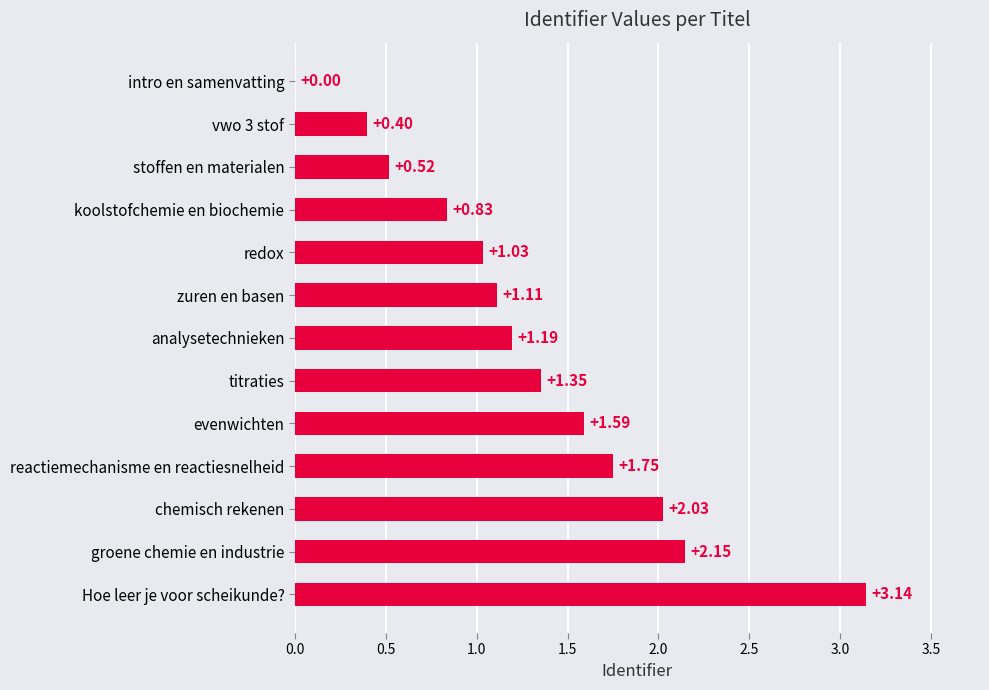

Between chemisch rekenen and Hoe leer je voor scheikunde?, which is larger?

Hoe leer je voor scheikunde?